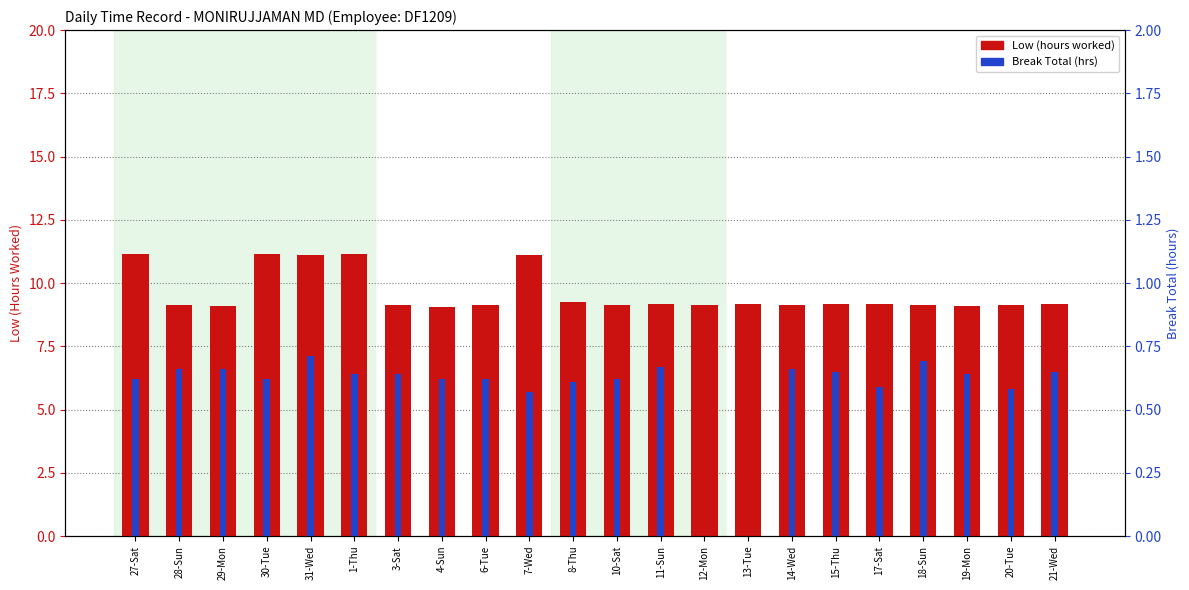

Which label corresponds to the smallest value in the chart?

12-Mon